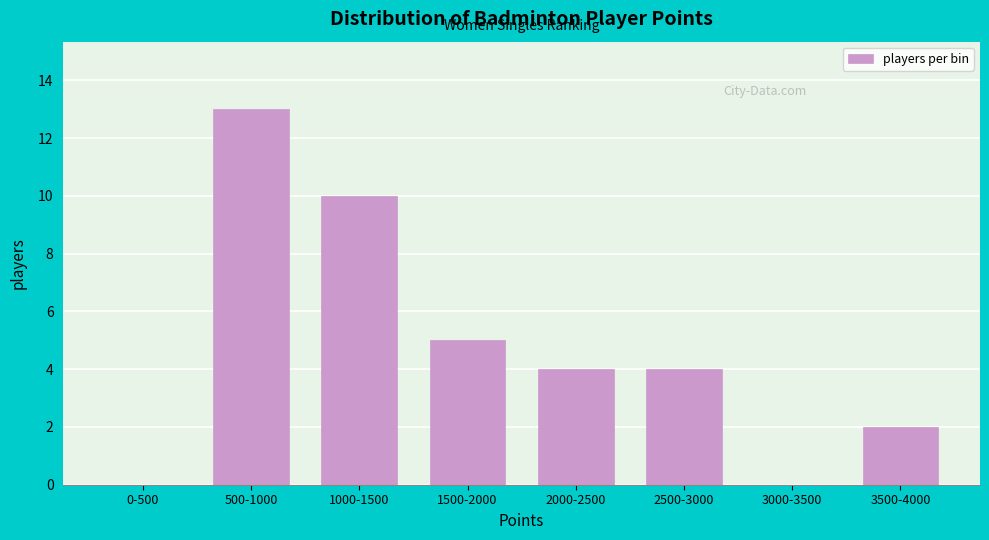

Reading right to left, transcribe all the data shown in this chart.

3500-4000=2	3000-3500=0	2500-3000=4	2000-2500=4	1500-2000=5	1000-1500=10	500-1000=13	0-500=0